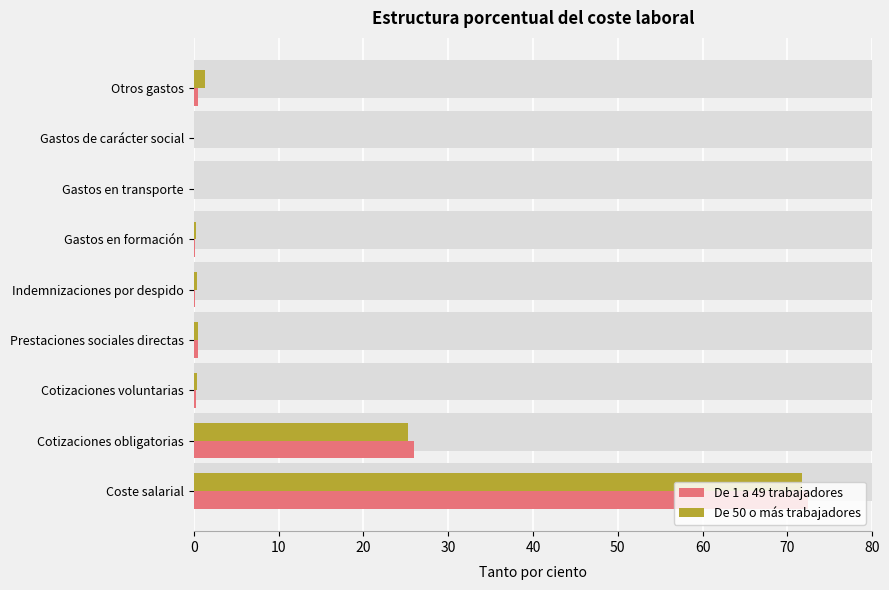

What is the value of the De 1 a 49 trabajadores bar at the 1st from the left?

72.4